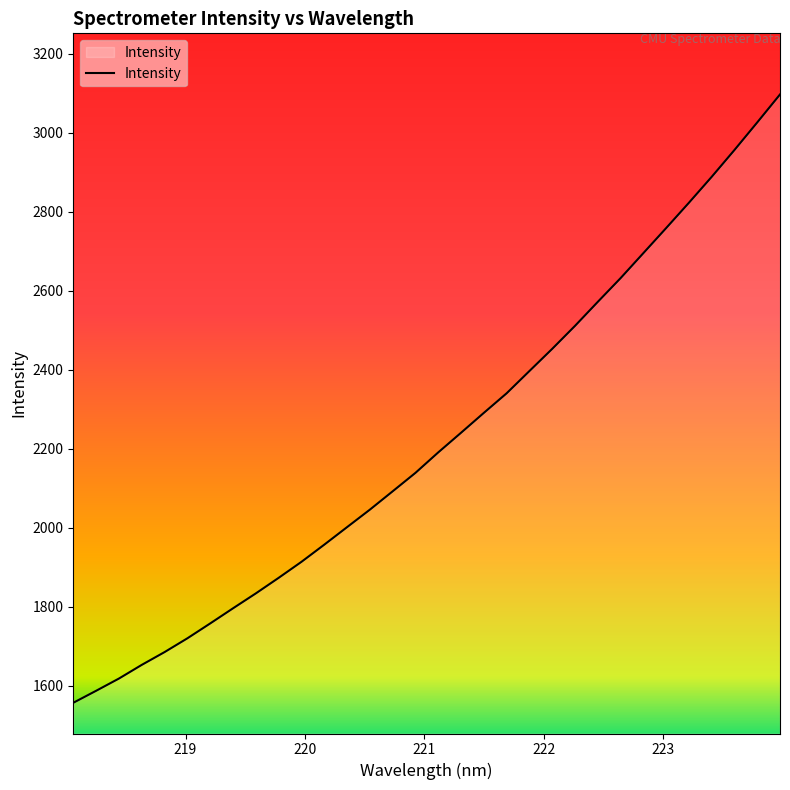

Reading left to right, list all the values displayed in this chart.

1556.2	1586.6	1617.6	1652.2	1684.7	1719.6	1757.2	1795.6	1833.4	1872.7	1913.3	1956.8	2001.2	2045.5	2092.0	2138.7	2190.6	2240.4	2290.7	2340.3	2396.7	2452.9	2511.1	2572.0	2632.0	2695.4	2758.8	2823.0	2888.7	2956.7	3026.5	3097.4